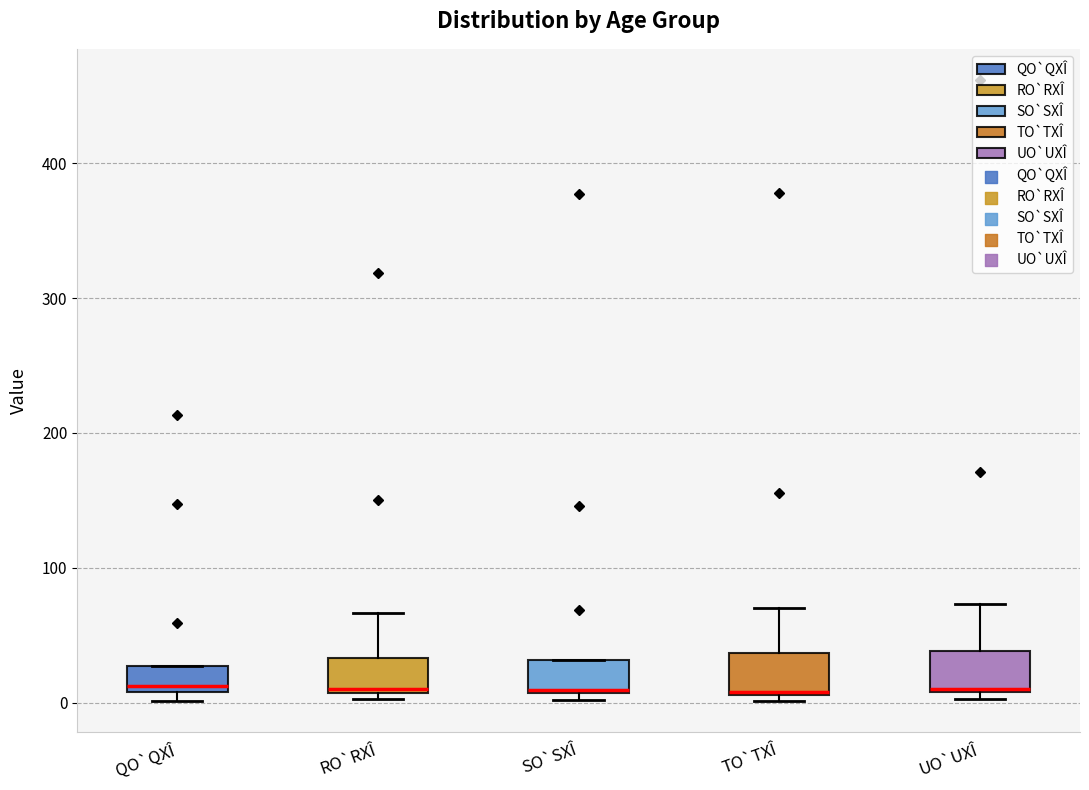

Reading left to right, read every box against the y-axis: the position of its median line, the range the box covers, and the ends of its whiskers. The values are not printed on the chart, so give them approximately, as read against the axis.

QO`QXÎ: median 10 (just above the box's lower edge), box 10 to 30, whiskers 0 to 30
RO`RXÎ: median 10 (just above the box's lower edge), box 10 to 30, whiskers 0 to 70
SO`SXÎ: median 10, box 10 to 30, whiskers 0 to 30
TO`TXÎ: median 10 (drawn on the box's lower edge), box 10 to 40, whiskers 0 to 70
UO`UXÎ: median 10, box 10 to 40, whiskers 0 to 70